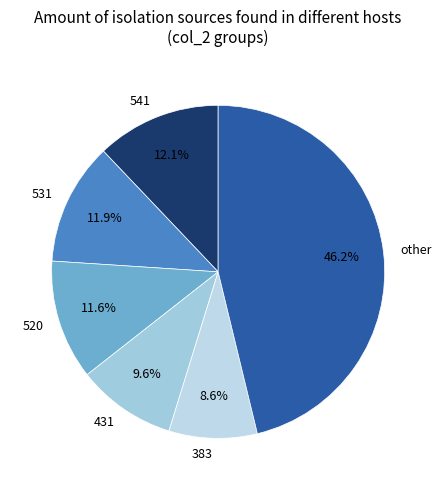

What portion of the pie excludes 531?

88.1%